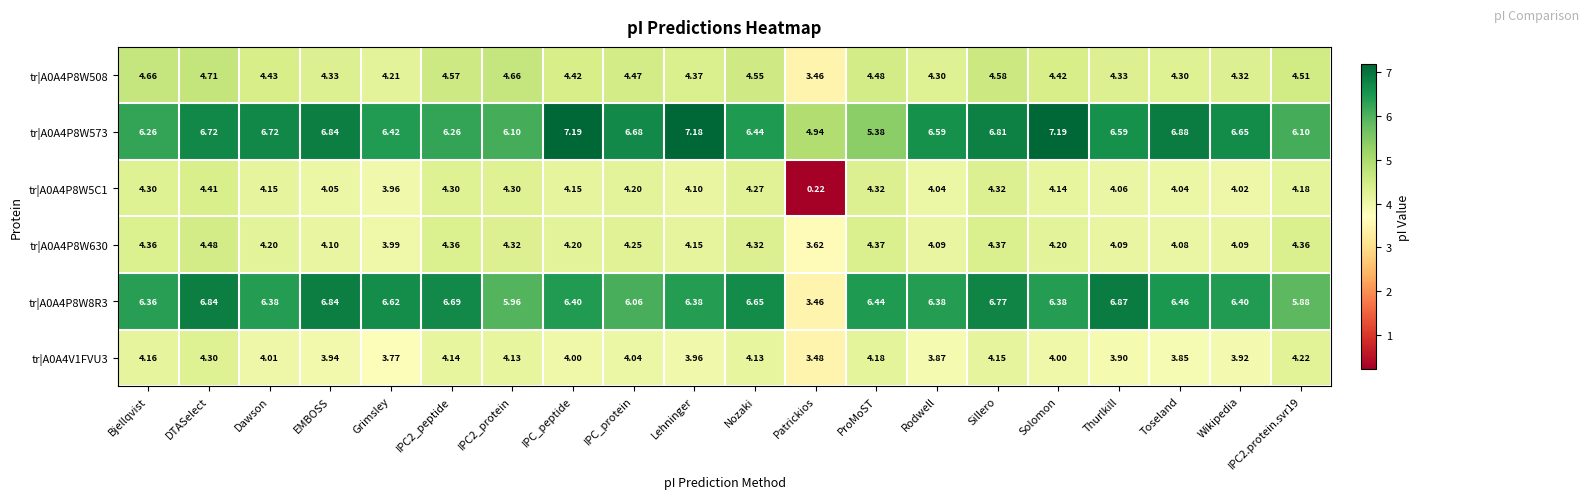

At which category is the sum across all series the highest?

DTASelect